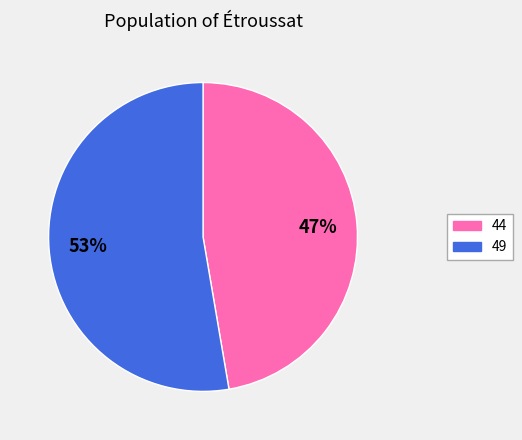

To the nearest percent, what is the combined percentage of 49 and 44?

100%